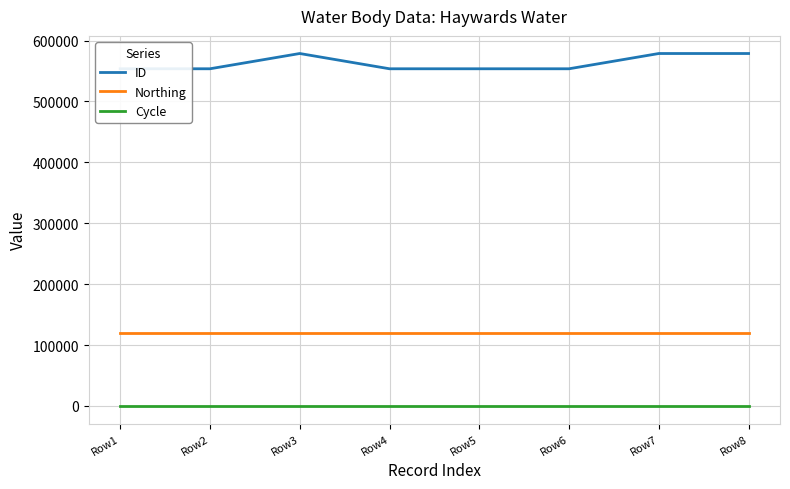

True or false: Cycle and Northing cross at least once.

False